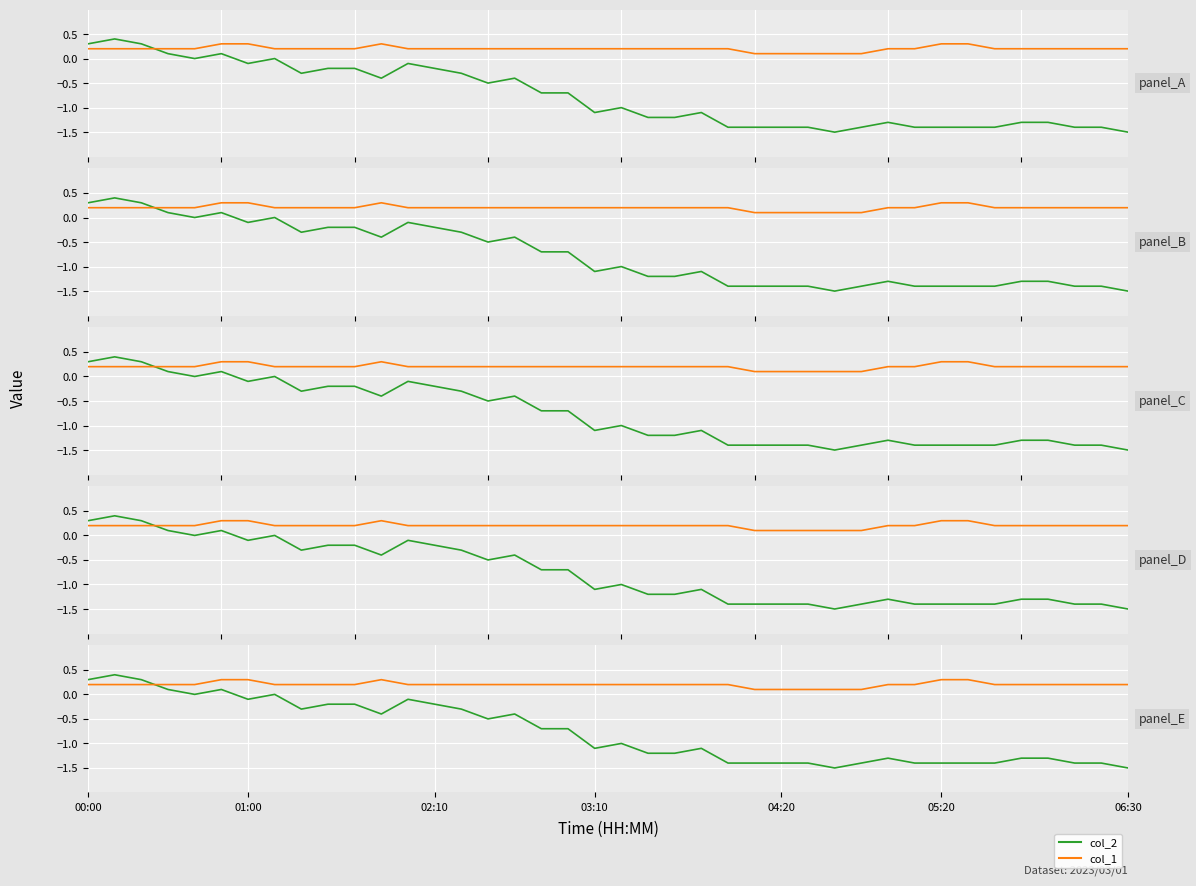

What is the value of the col_1 point at the 5th from the left?

0.2